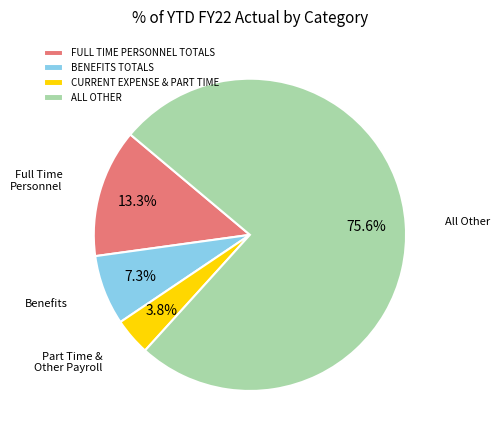

Which category has the biggest portion of the pie?

ALL OTHER